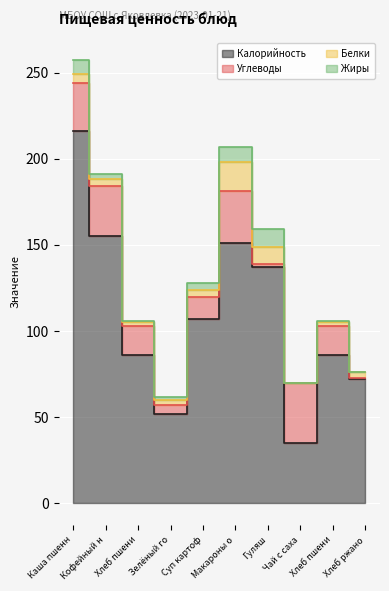

Count the number of data series in this chart.

4